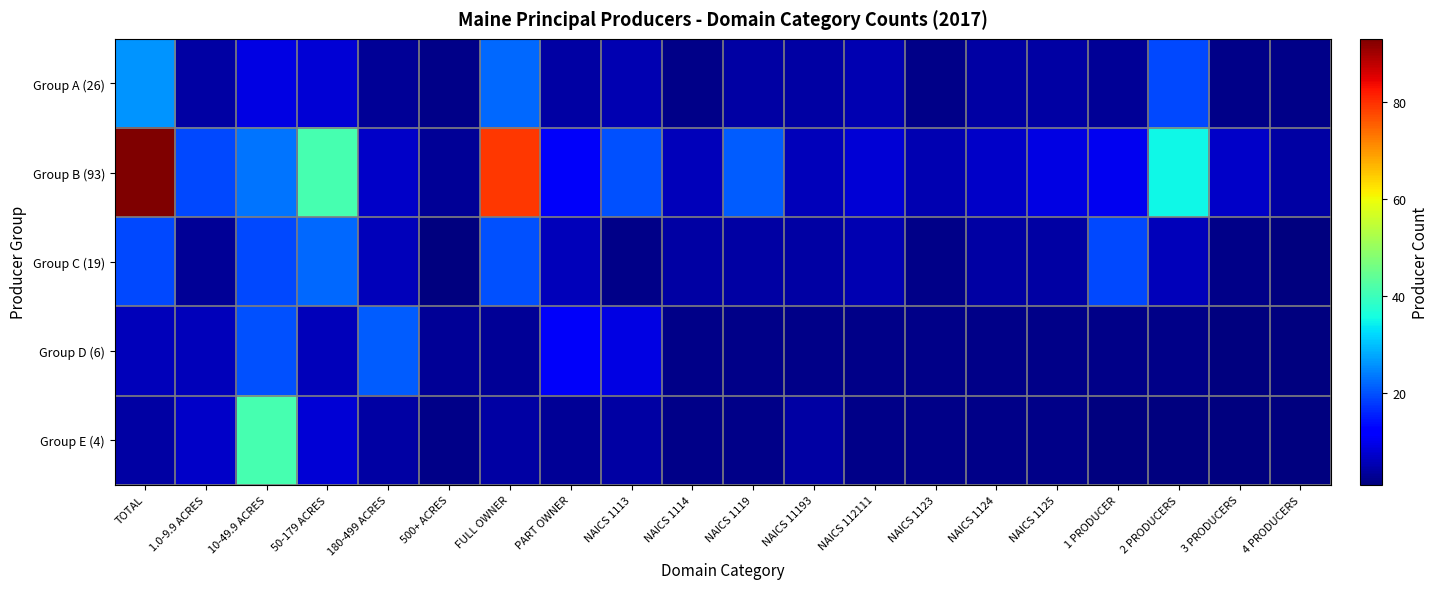

How many categories are shown in the chart?

20